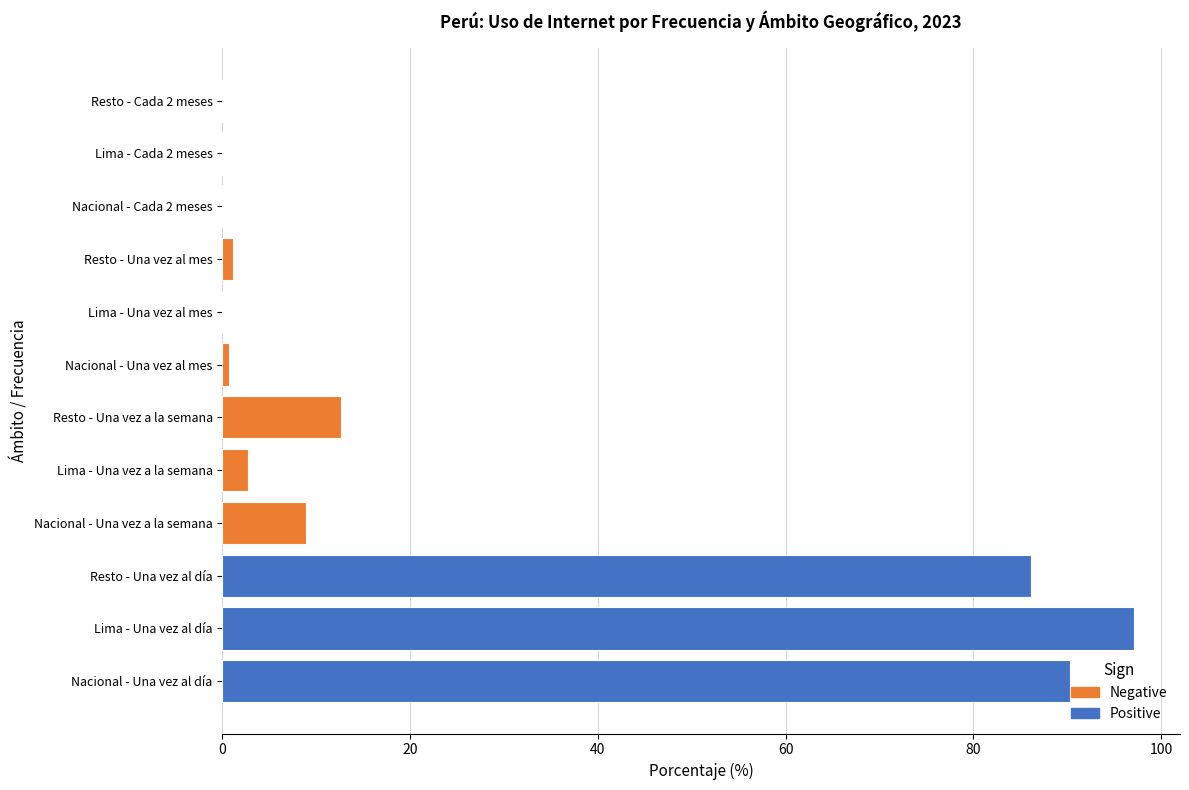

Reading right to left, what are all the values shown in this chart?

0.0	1.1	12.7	86.1	0.0	0.1	2.7	97.2	0.0	0.8	8.9	90.3